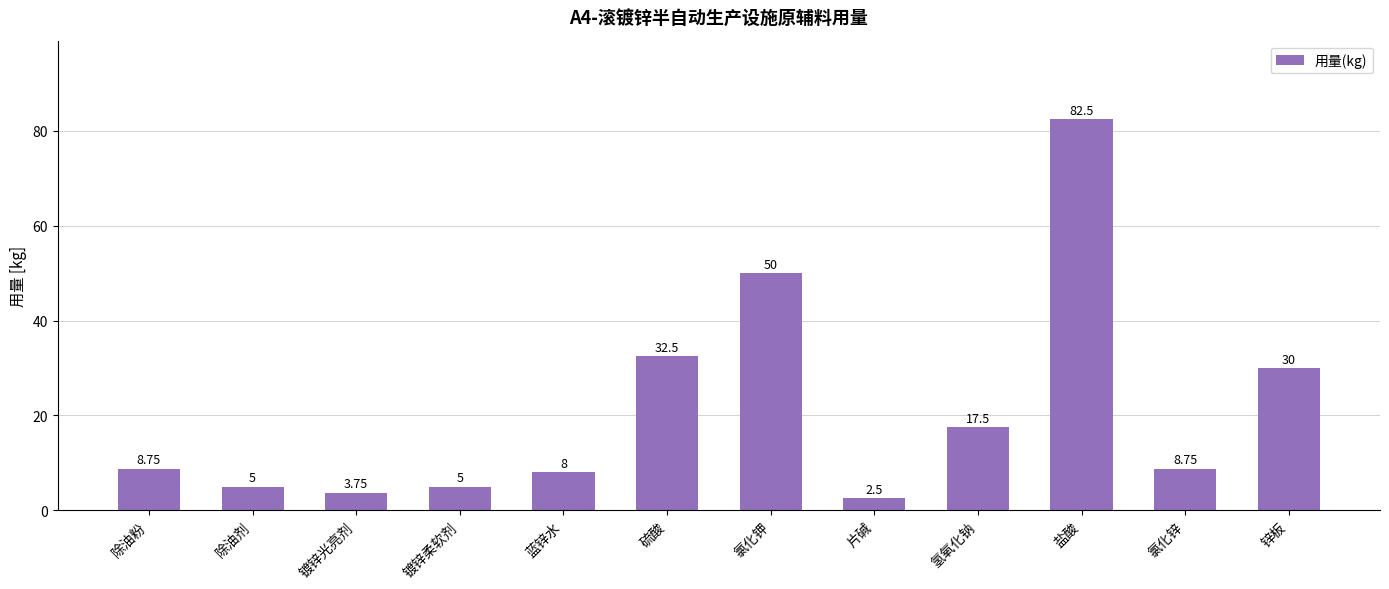

What is the difference between the maximum and minimum values?

80.0